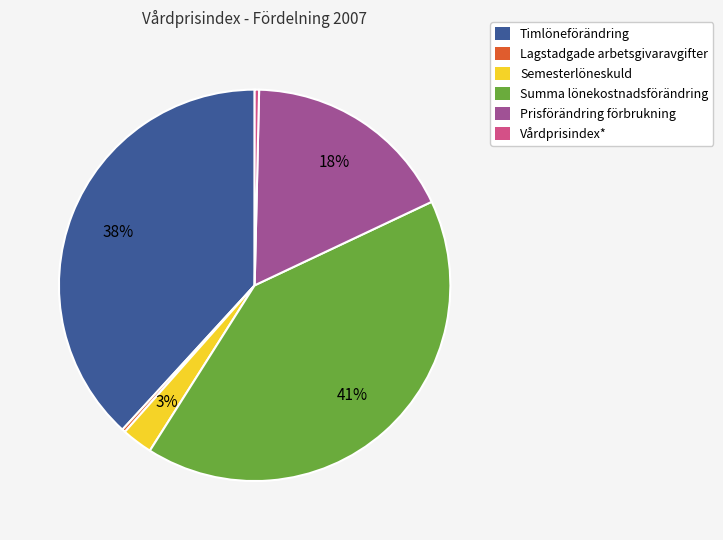

Which slice is the largest?

Summa lönekostnadsförändring